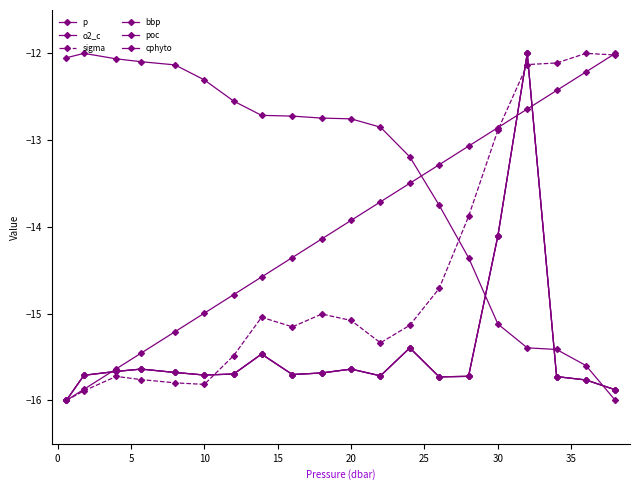

What is the maximum value for cphyto?

-12.0